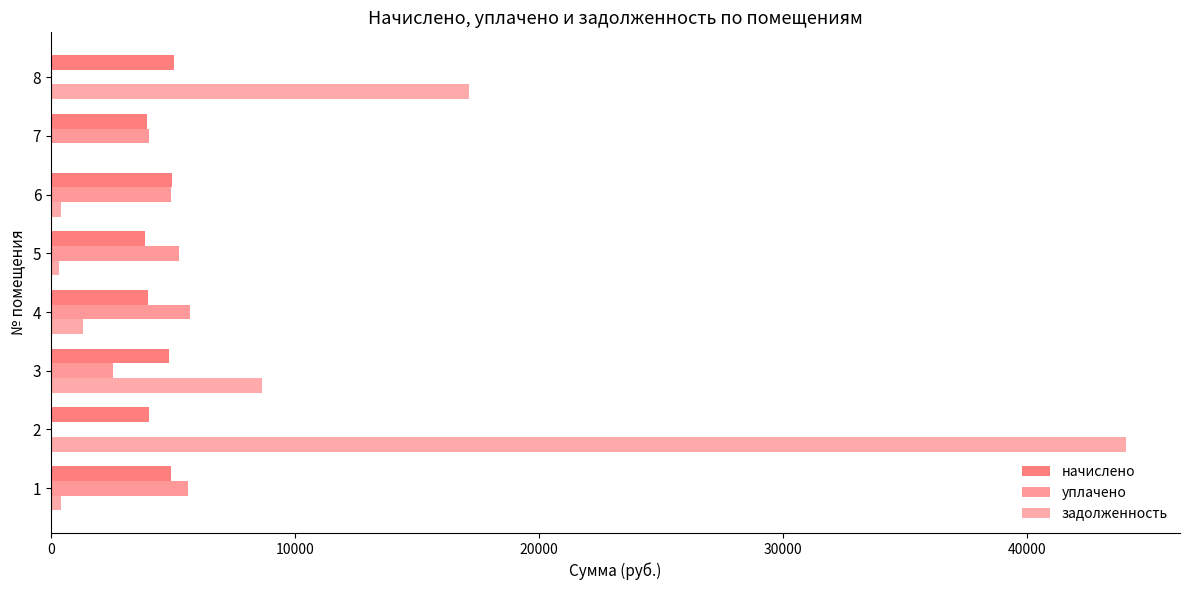

How many categories are shown in the chart?

8